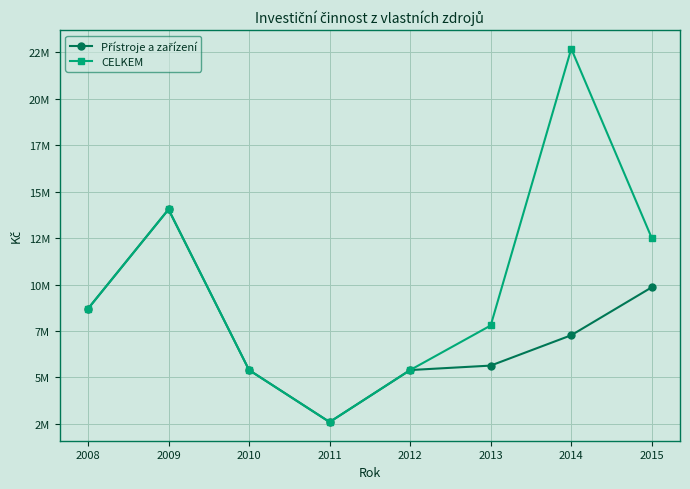

Is this an area chart (filled region under the line)?

No